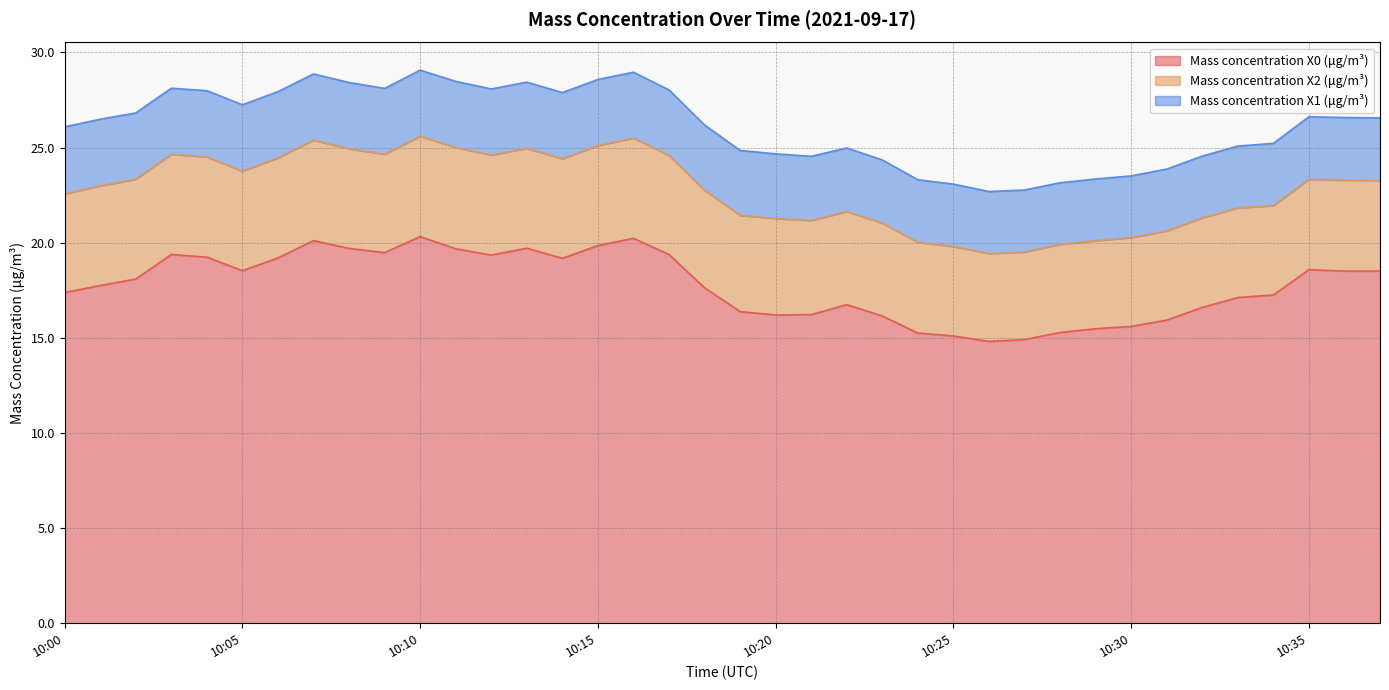

True or false: Mass concentration X0 (μg/m³) and Mass concentration X1 (μg/m³) cross at least once.

False